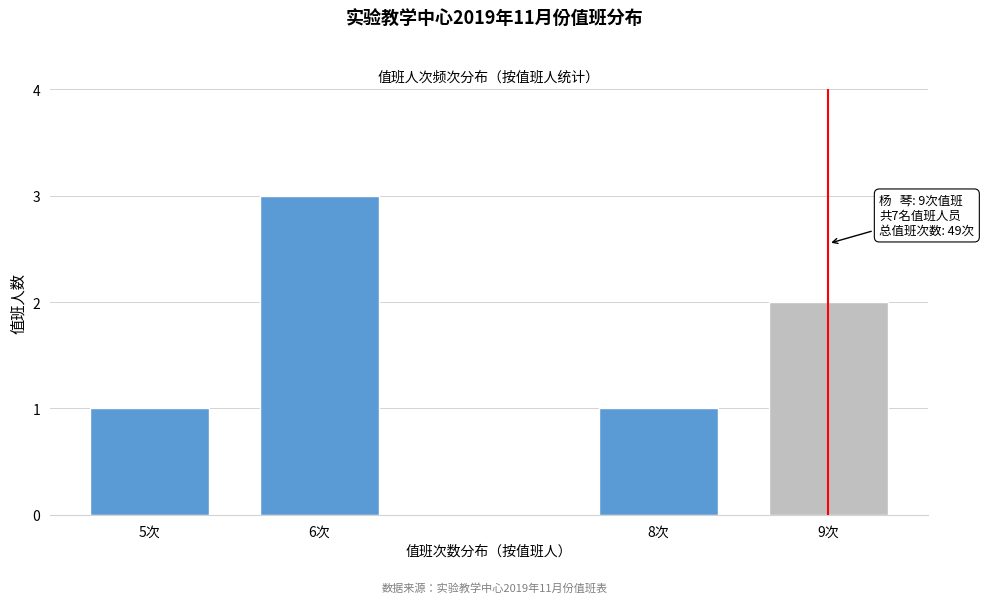

Reading left to right, extract all data points from this chart.

5次=1	6次=3	8次=1	9次=2